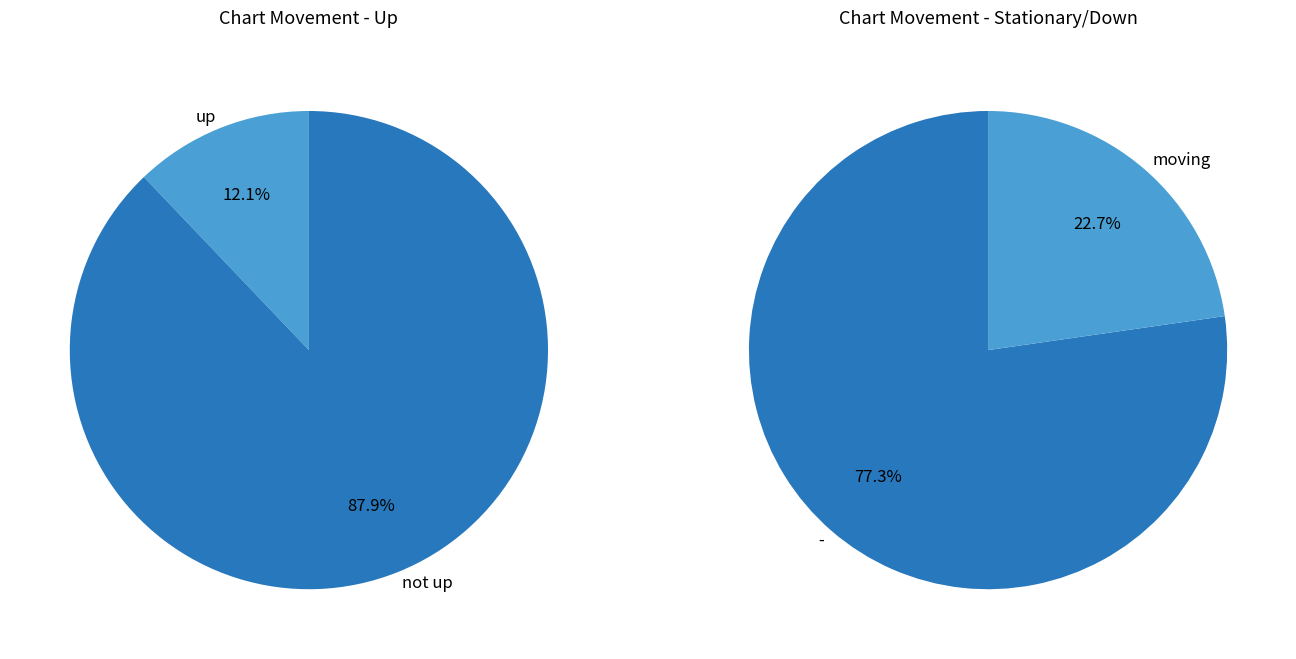

Which category has the biggest portion of the pie?

-